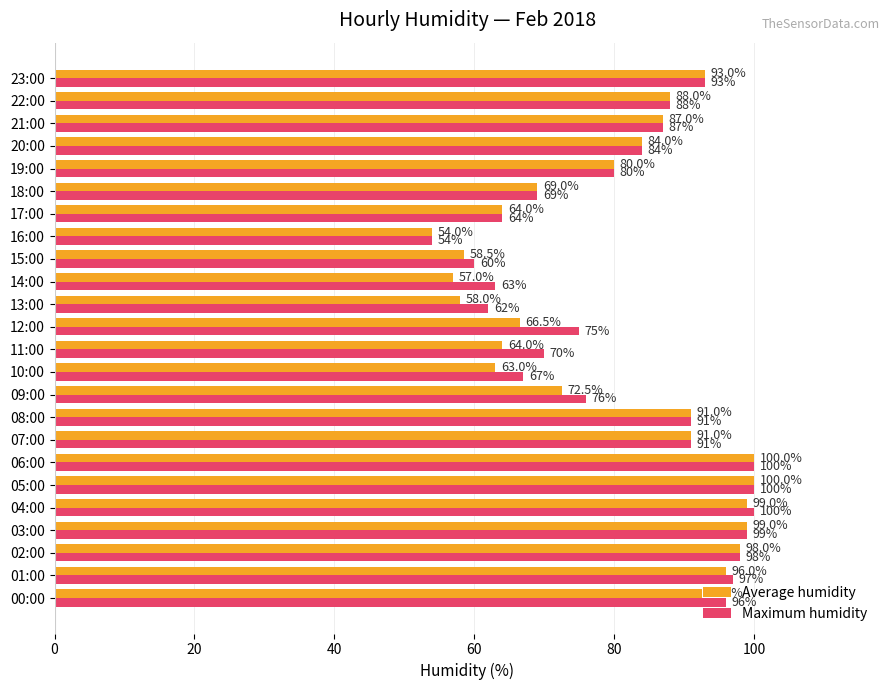

At which label does Maximum humidity reach its minimum?

16:00